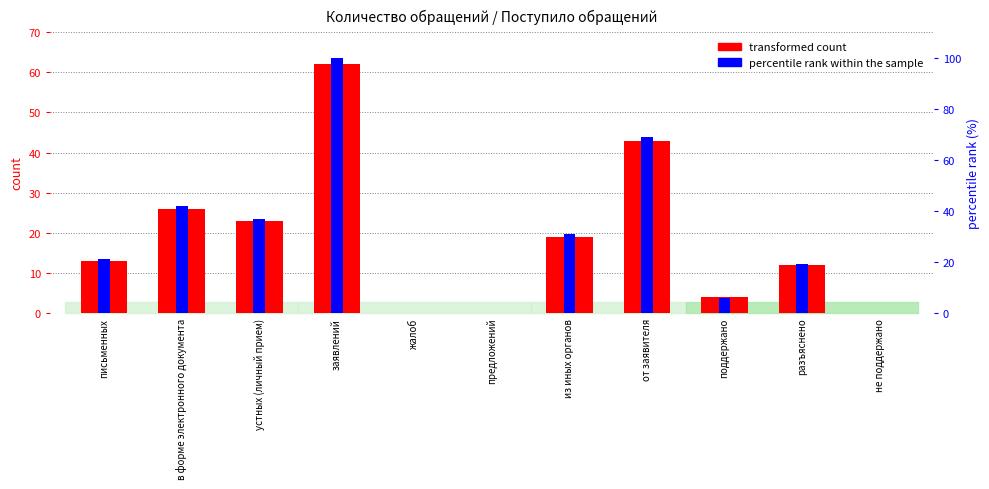

What is the difference between the highest and lowest values at поддержано?

2